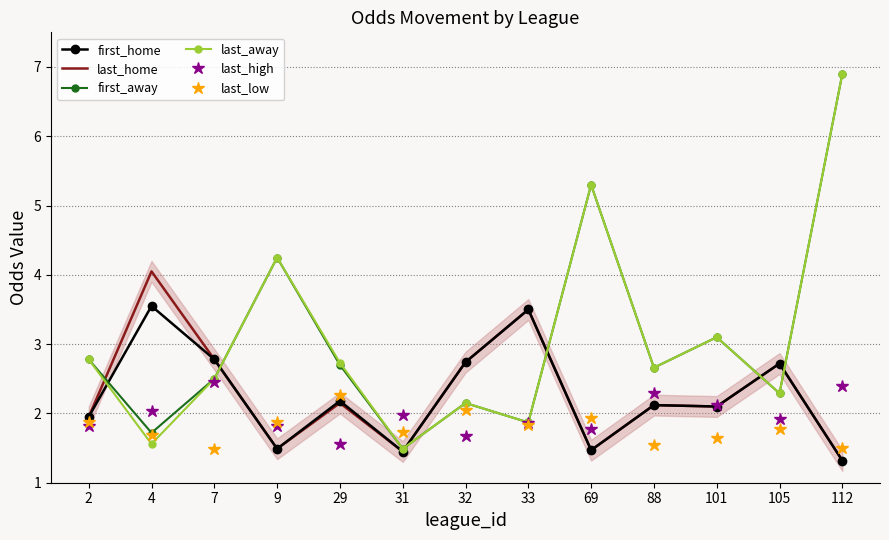

Is it true that first_home equals 1.2 at 33?

False